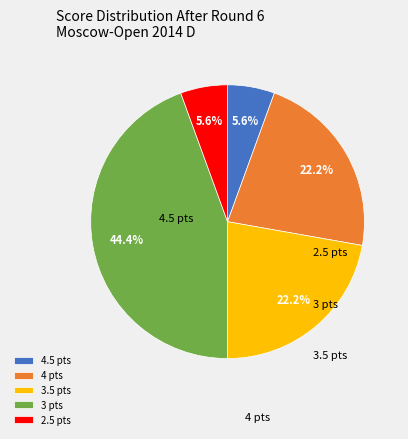

Is there a majority slice in this chart?

No